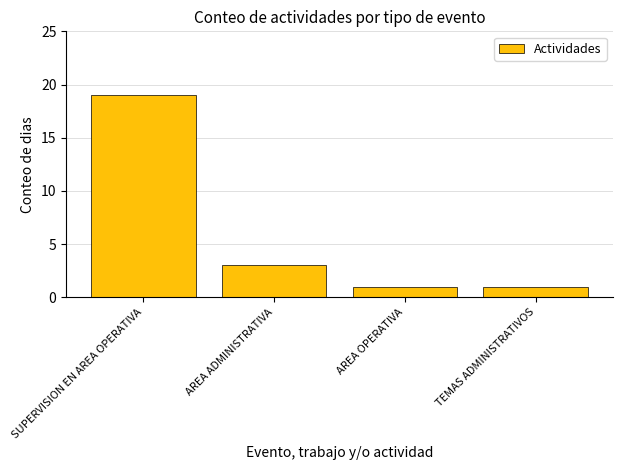

What is the average value?

6